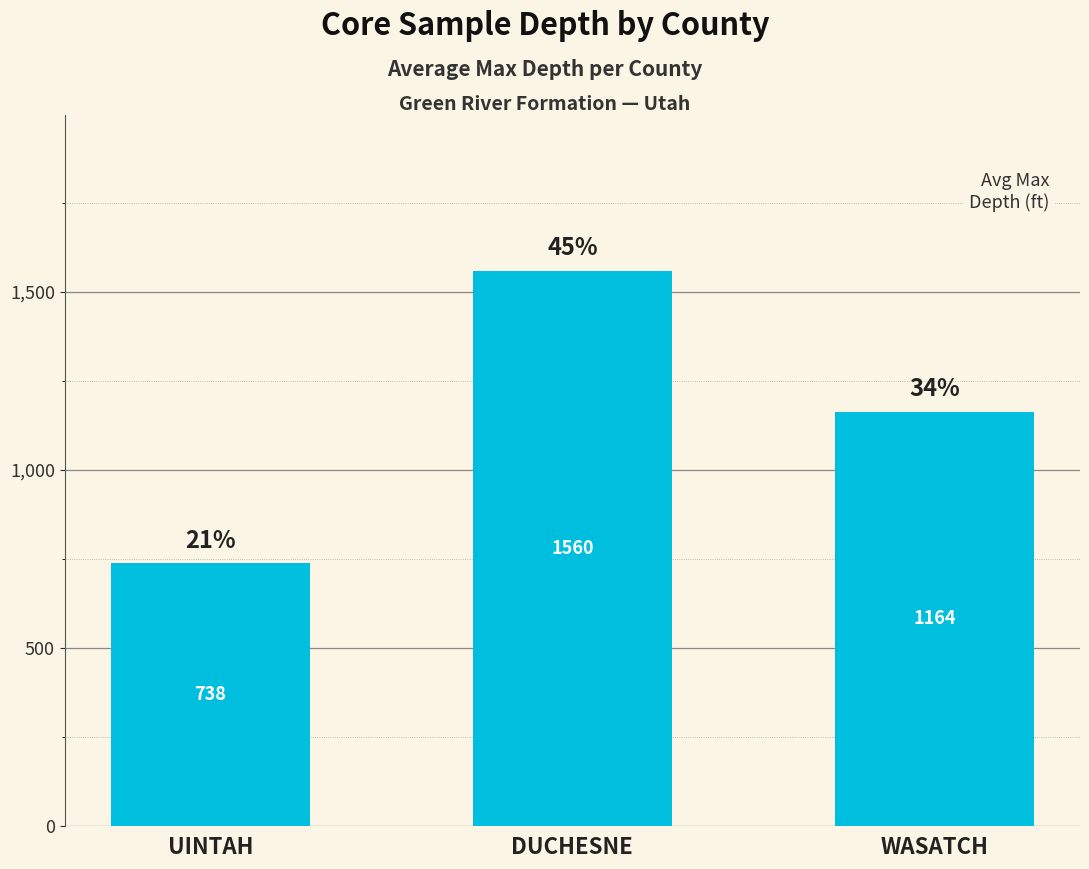

What is the maximum value shown in the chart?

1560